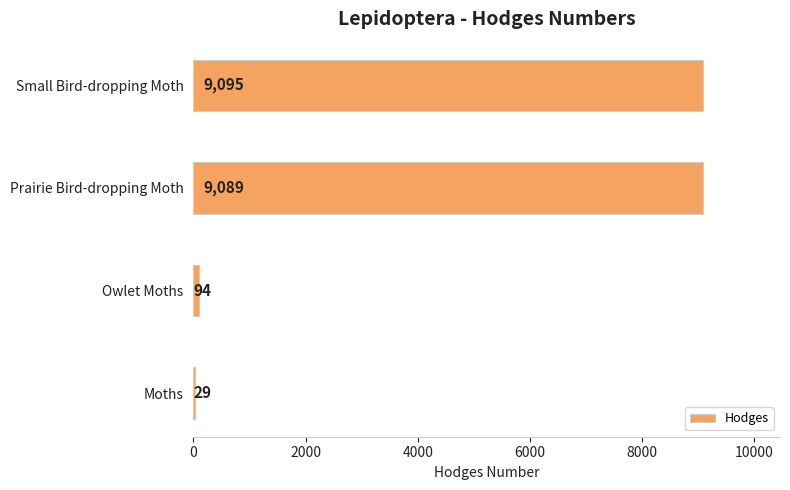

The chart shows a value of 2500.7 at Small Bird-dropping Moth. True or false?

False